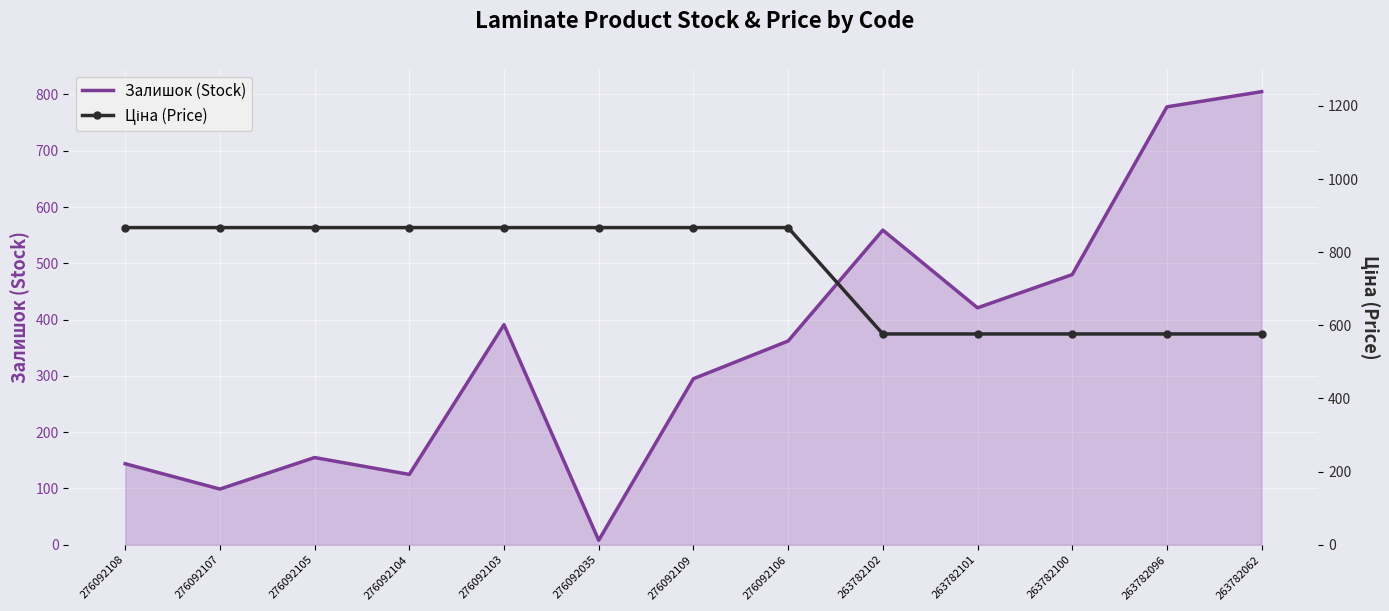

At which label does Ціна (Price) reach its minimum?

263782102